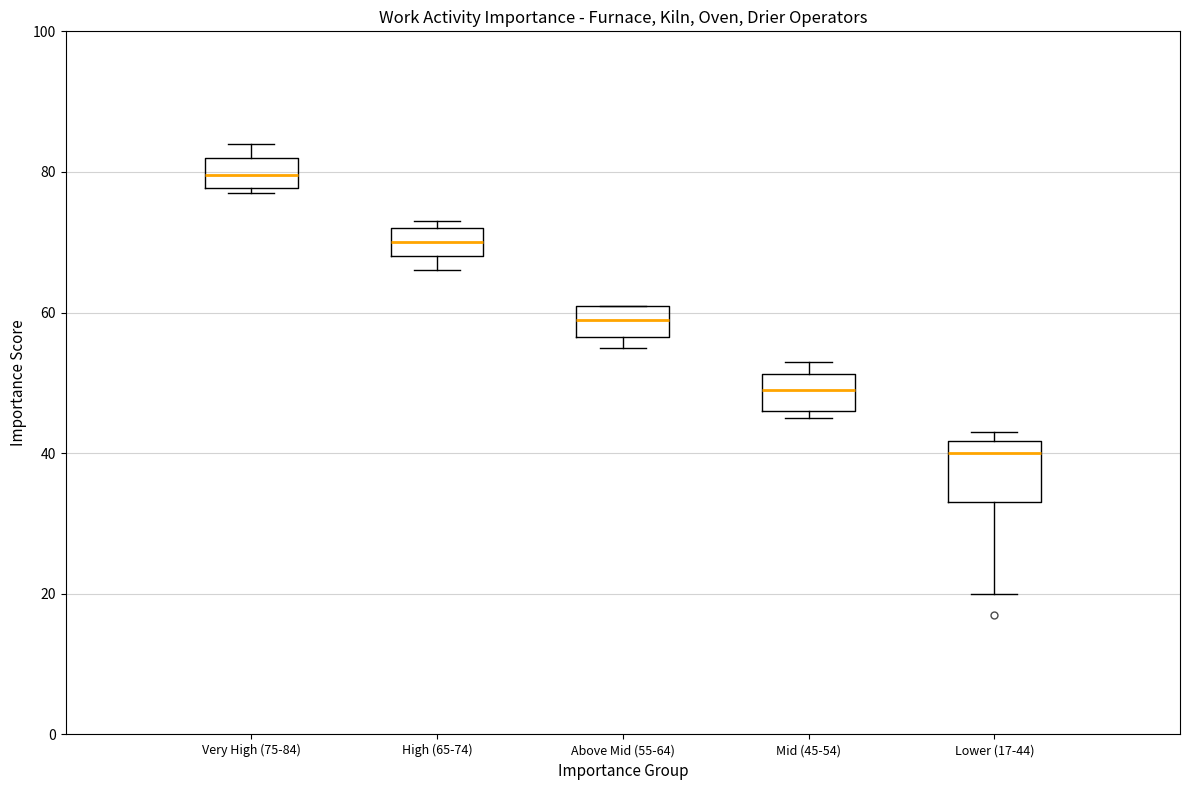

Reading left to right, read every box against the y-axis: the position of its median line, the range the box covers, and the ends of its whiskers. The values are not printed on the chart, so give them approximately, as read against the axis.

Very High (75-84): median 80, box 78 to 82, whiskers 78 (just below the box's lower edge) to 84
High (65-74): median 70, box 68 to 72, whiskers 66 to 74
Above Mid (55-64): median 60, box 56 to 62, whiskers 56 (just below the box's lower edge) to 62
Mid (45-54): median 50, box 46 to 52, whiskers 46 (just below the box's lower edge) to 54
Lower (17-44): median 40, box 34 to 42, whiskers 20 to 44